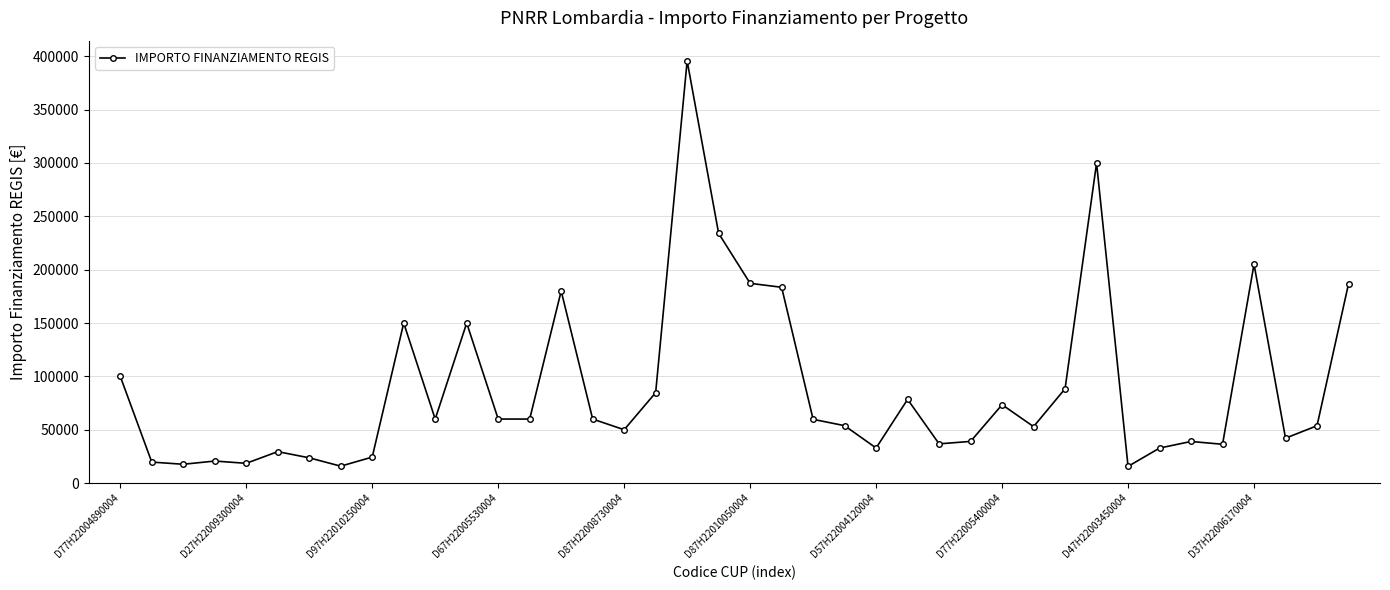

True or false: the data has more than 2 interior local peaks.

True